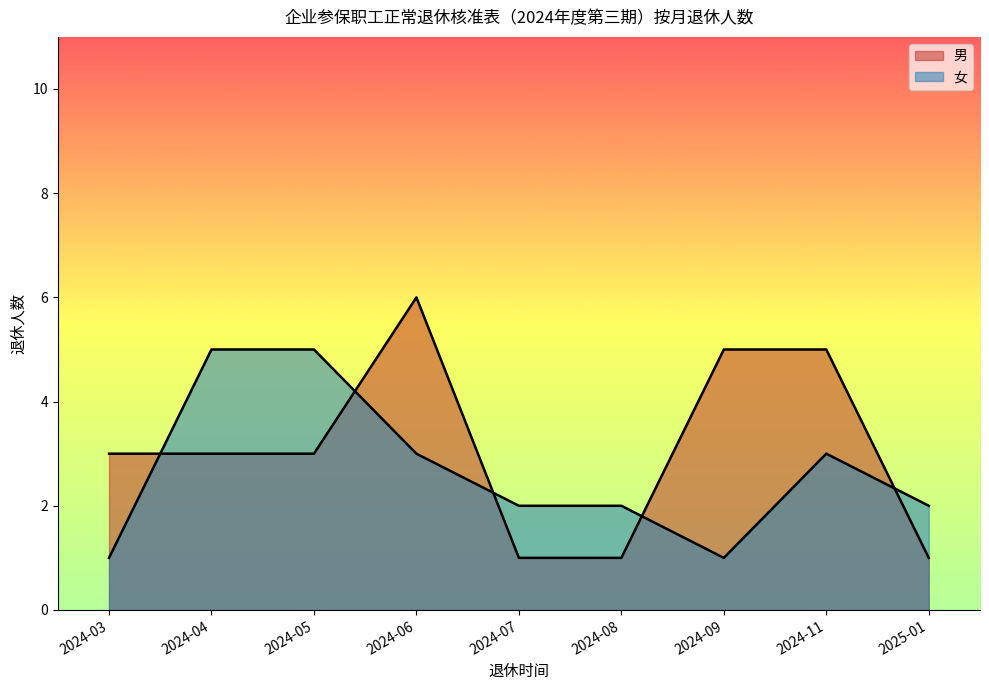

At which category is the sum across all series the highest?

2024-06